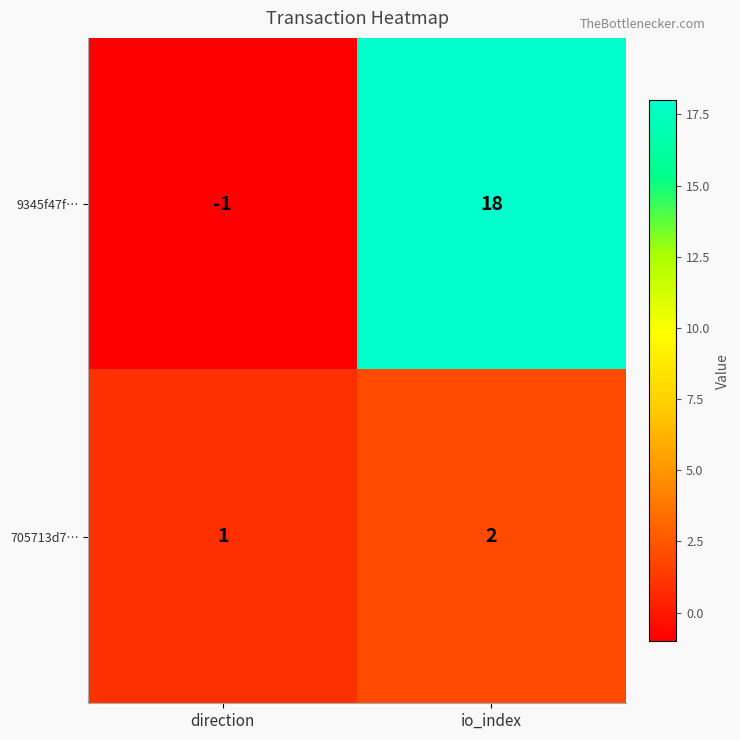

Reading right to left, what are all the values shown in this chart?

9345f47f…: io_index=18	direction=-1
705713d7…: io_index=2	direction=1